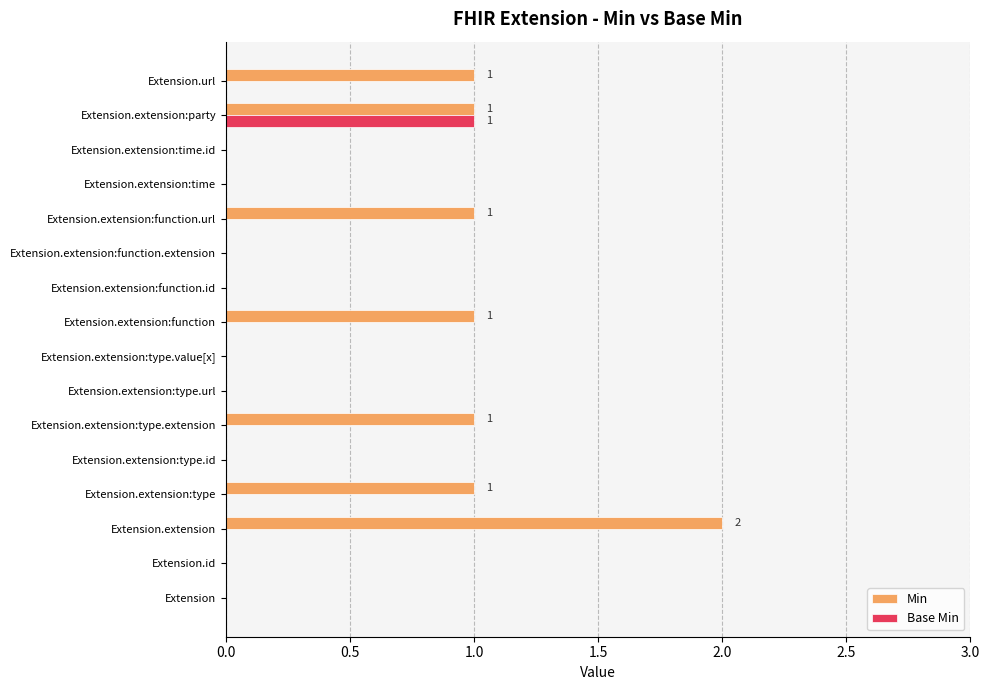

Which series has the largest total across all categories?

Min